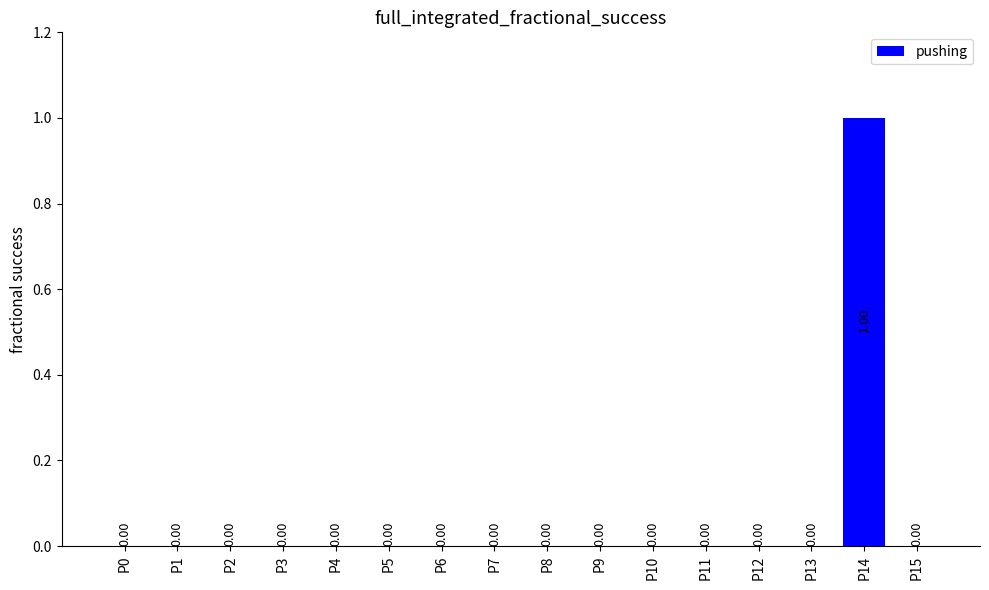

What is the sum of all values?

1.0